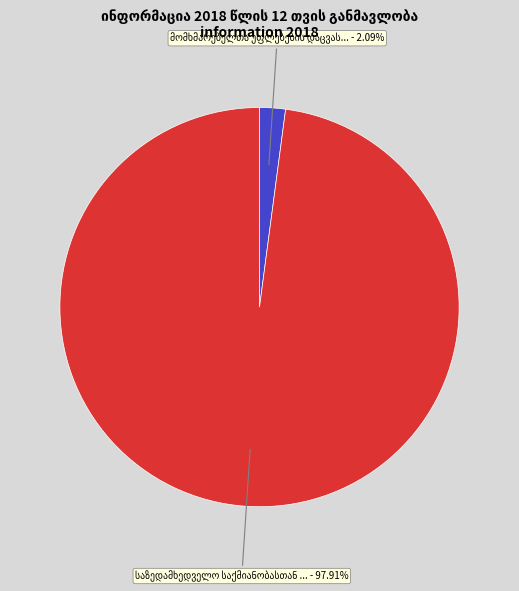

How many segments does this pie chart have?

2